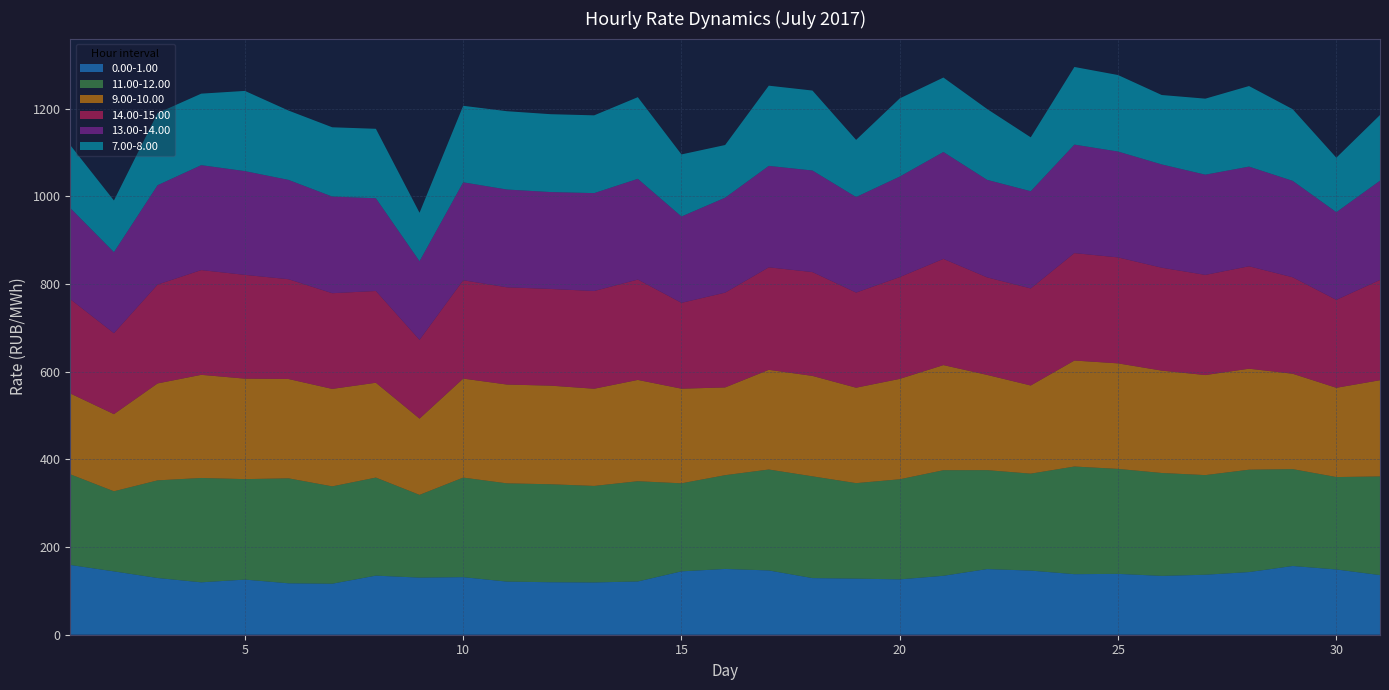

Reading left to right, transcribe all the data shown in this chart.

0.00-1.00: 159.2	144.6	129.4	119.5	125.8	117.3	116.4	134.8	130.3	131.4	121.2	119.8	119.2	121.5	144.6	150.1	146.7	129.2	128.0	126.3	134.5	149.8	146.3	138.1	138.8	134.2	136.8	142.9	156.8	148.9	136.0
11.00-12.00: 206.8	182.6	222.7	238.0	229.1	239.4	222.1	223.6	188.7	227.1	224.1	223.5	220.2	228.7	200.8	213.9	230.2	232.1	217.8	228.3	240.8	225.6	221.1	245.6	239.4	234.7	227.3	233.5	220.9	210.8	225.1
9.00-10.00: 184.4	176.1	221.2	235.3	229.3	226.6	222.4	216.4	174.0	225.9	225.4	225.0	221.8	231.1	215.9	200.2	227.5	229.1	217.7	229.1	239.9	217.3	201.1	241.8	240.8	233.6	228.2	230.4	217.6	203.7	219.6
14.00-15.00: 215.1	184.6	225.5	238.9	236.7	227.7	218.3	209.3	179.6	224.4	221.8	220.6	222.9	228.9	195.8	216.2	233.8	236.8	217.0	232.2	242.3	222.5	221.4	245.1	241.7	234.8	228.5	233.7	220.0	200.6	228.7
13.00-14.00: 207.9	184.9	226.8	239.4	236.7	226.6	220.5	211.5	179.5	223.4	223.1	221.1	223.3	229.8	197.0	216.7	231.4	231.8	218.0	229.3	243.9	222.5	221.8	247.5	241.5	235.6	228.7	227.4	220.0	200.1	226.5
7.00-8.00: 143.4	117.8	164.4	163.1	182.9	158.1	158.1	158.4	110.5	174.5	178.6	177.6	177.4	186.2	141.6	120.1	182.9	182.4	130.4	178.2	169.8	161.6	122.9	177.1	174.5	158.3	173.4	183.8	163.4	124.3	149.8